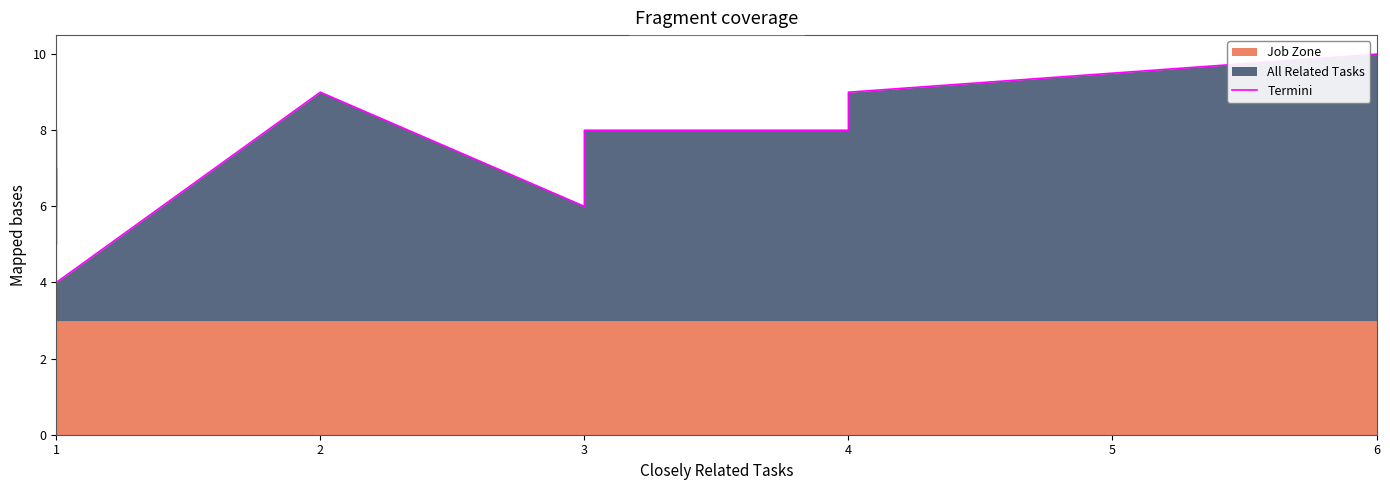

Which has a higher value, 1 or 1?

1